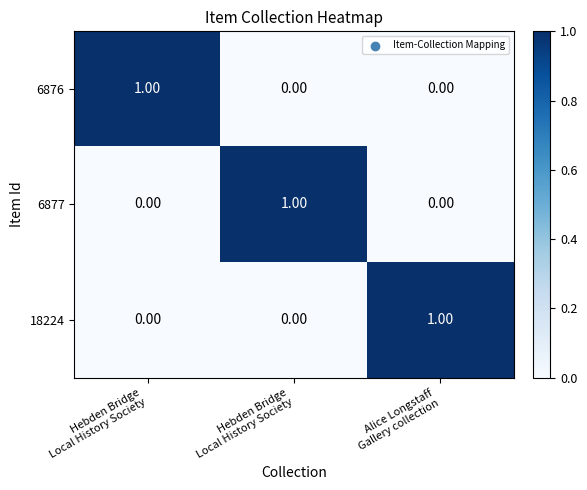

Which series has the largest total across all categories?

6876